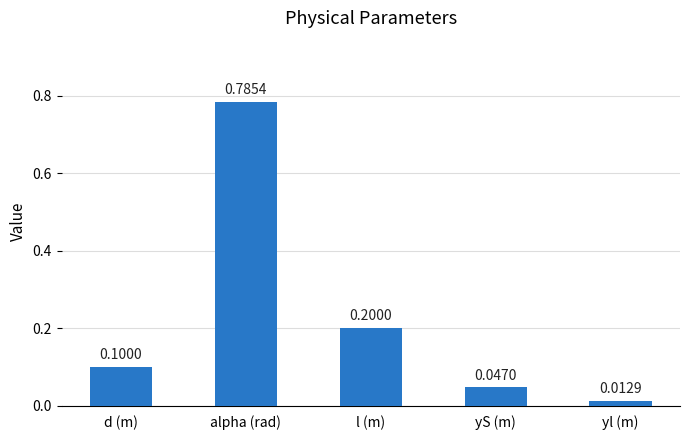

Where is the data nearest to the value 0?

yl (m)